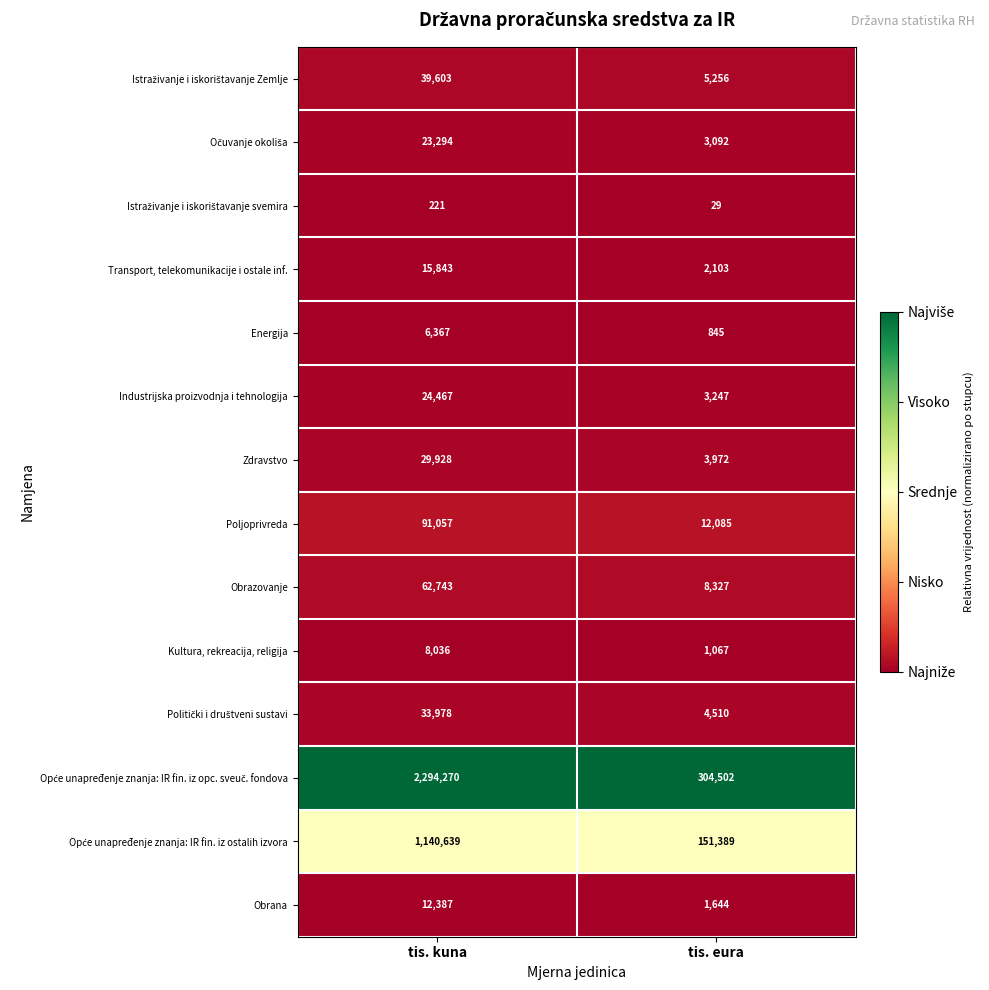

At which category is the sum across all series the highest?

tis. kuna